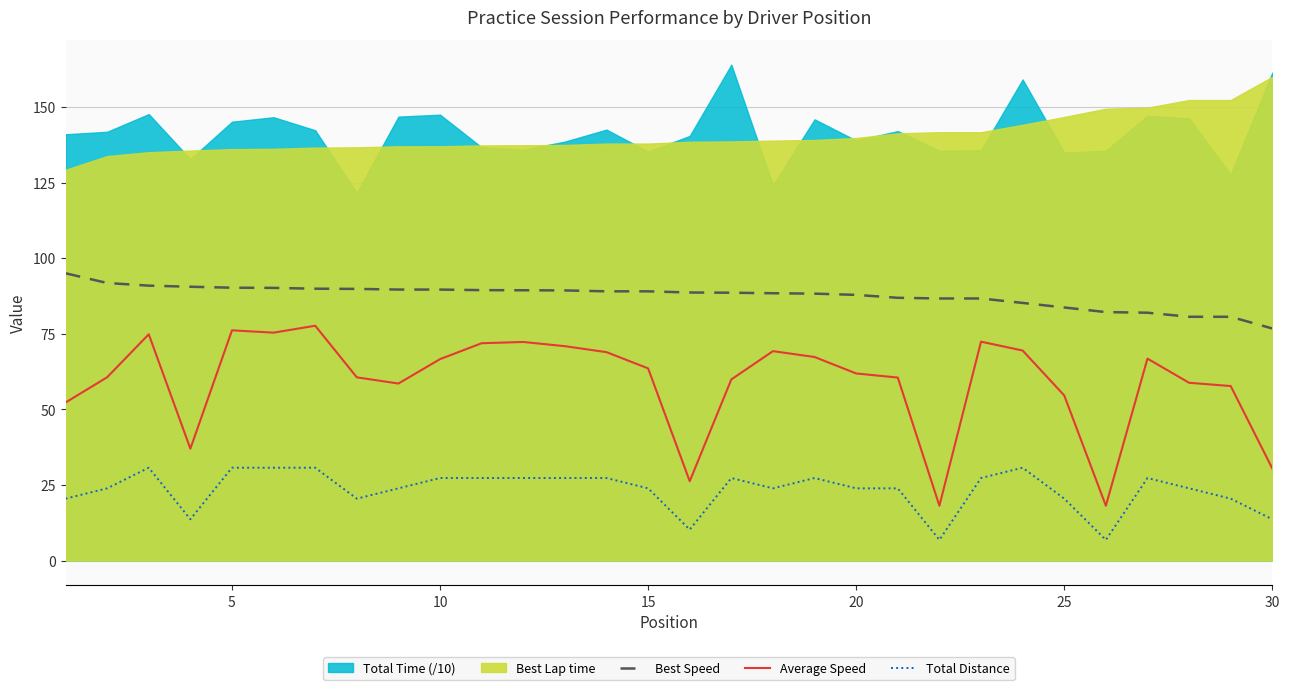

True or false: Average Speed and Best Speed cross at least once.

False